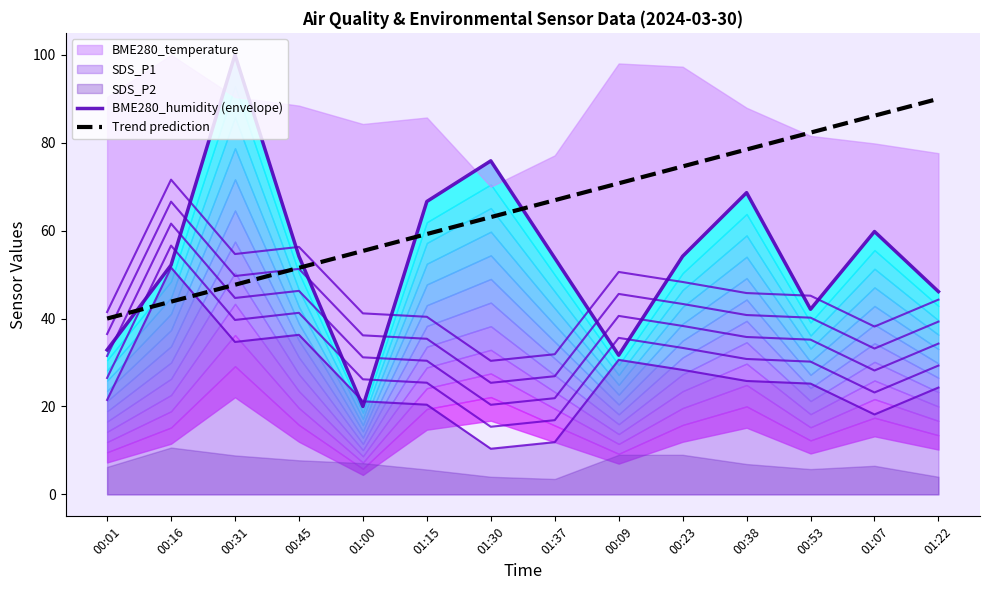

At which category does BME280_humidity (envelope) reach its first local peak?

00:31